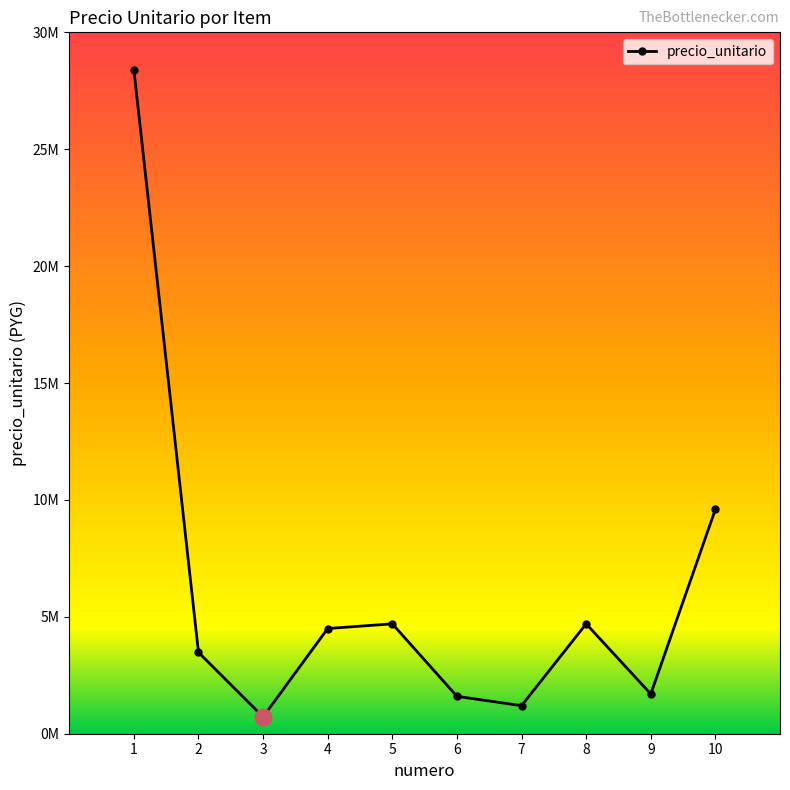

Does the chart have visible grid lines?

No